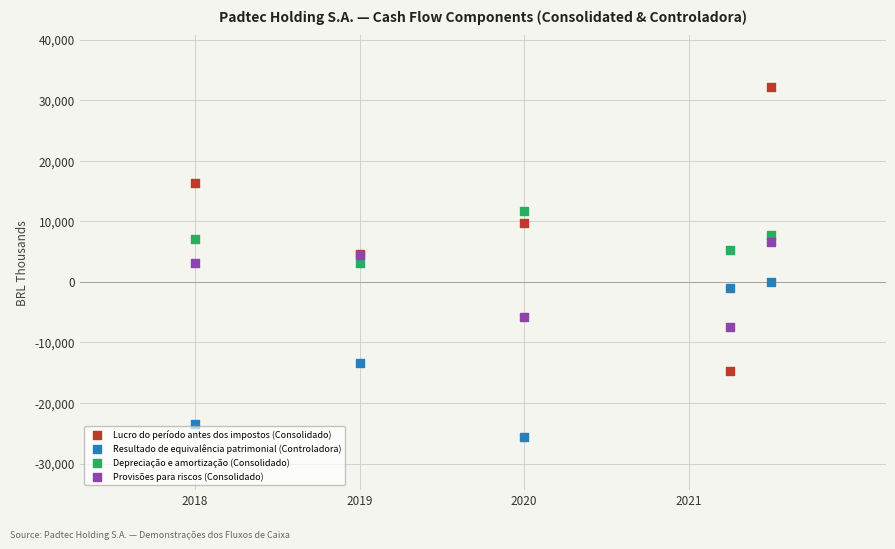

Which series has the widest spread of Y values?

Lucro do período antes dos impostos (Consolidado)